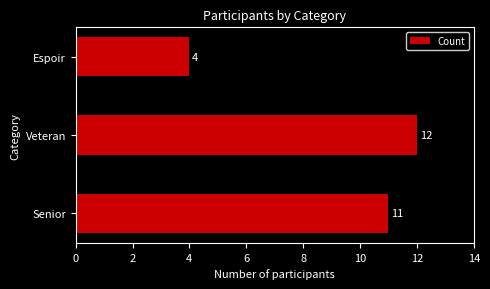

What is the maximum value shown in the chart?

12